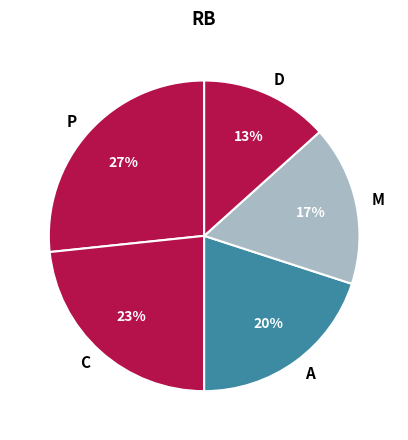

Is there any slice that represents more than half of the pie?

No